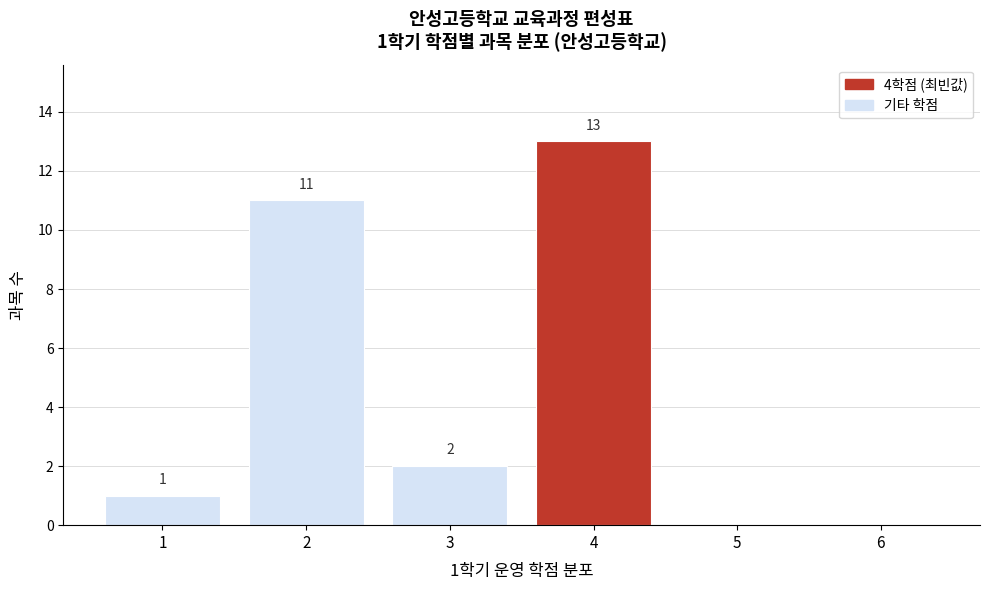

Over which range of the x-axis is the bar tallest?

3.5 to 4.5